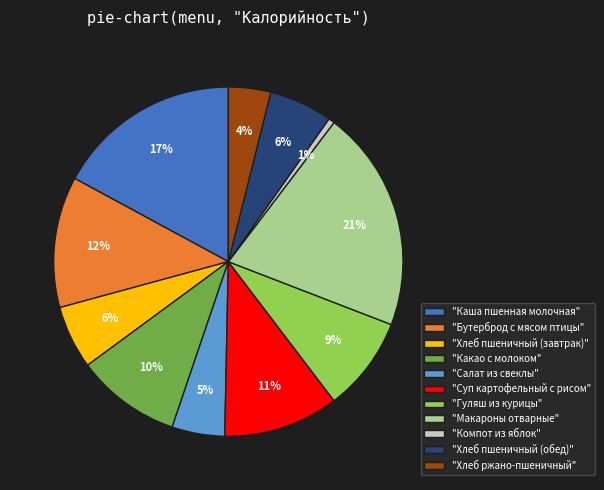

Approximately how many times larger is the value at "Хлеб пшеничный (завтрак)" compared to "Какао с молоком"?

0.6